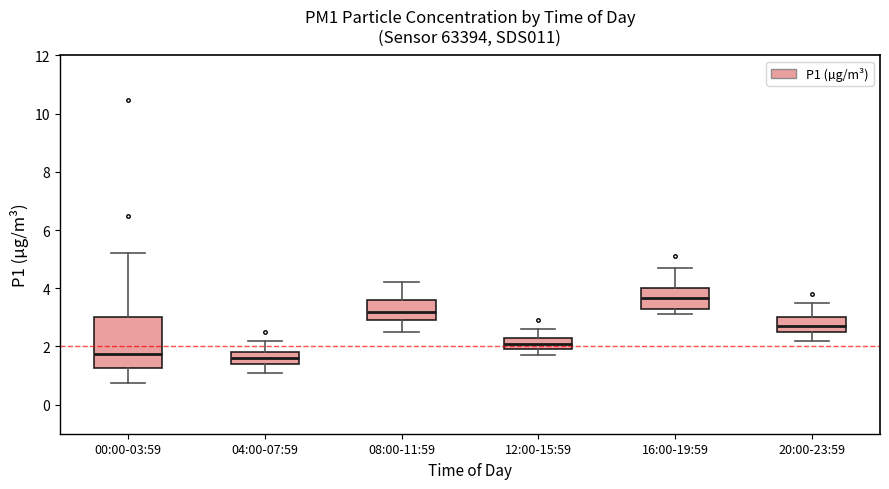

Reading left to right, read every box against the y-axis: the position of its median line, the range the box covers, and the ends of its whiskers. The values are not printed on the chart, so give them approximately, as read against the axis.

00:00-03:59: median 1.8, box 1.2 to 3.0, whiskers 0.8 to 5.2
04:00-07:59: median 1.6, box 1.4 to 1.8, whiskers 1.2 to 2.2
08:00-11:59: median 3.2, box 3.0 to 3.6, whiskers 2.6 to 4.2
12:00-15:59: median 2.2, box 2.0 to 2.4, whiskers 1.8 to 2.6
16:00-19:59: median 3.6, box 3.4 to 4.0, whiskers 3.2 to 4.8
20:00-23:59: median 2.8, box 2.6 to 3.0, whiskers 2.2 to 3.6